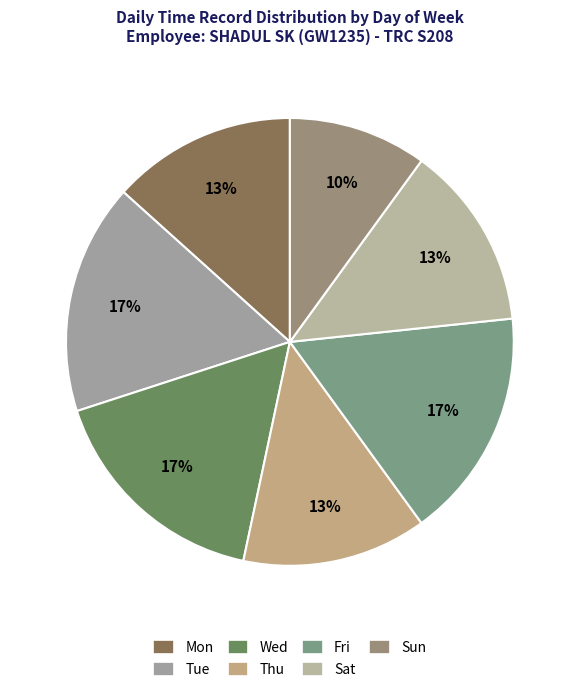

Does any single category account for the majority?

No